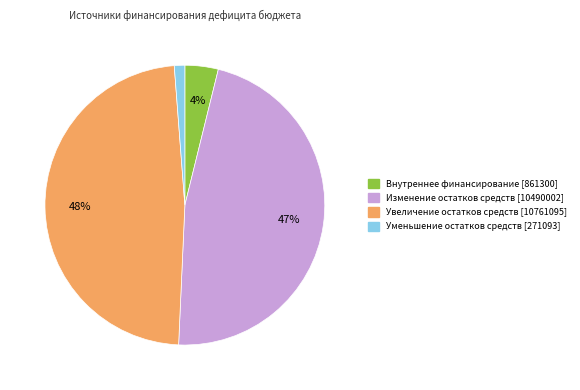

How many slices are in this pie chart?

4